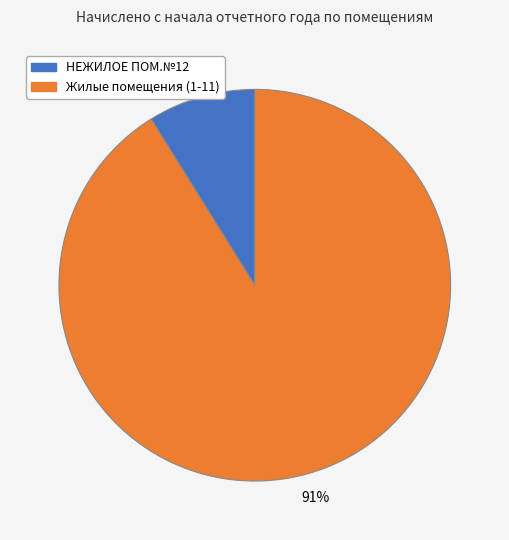

To the nearest percent, what is the average slice percentage?

50%